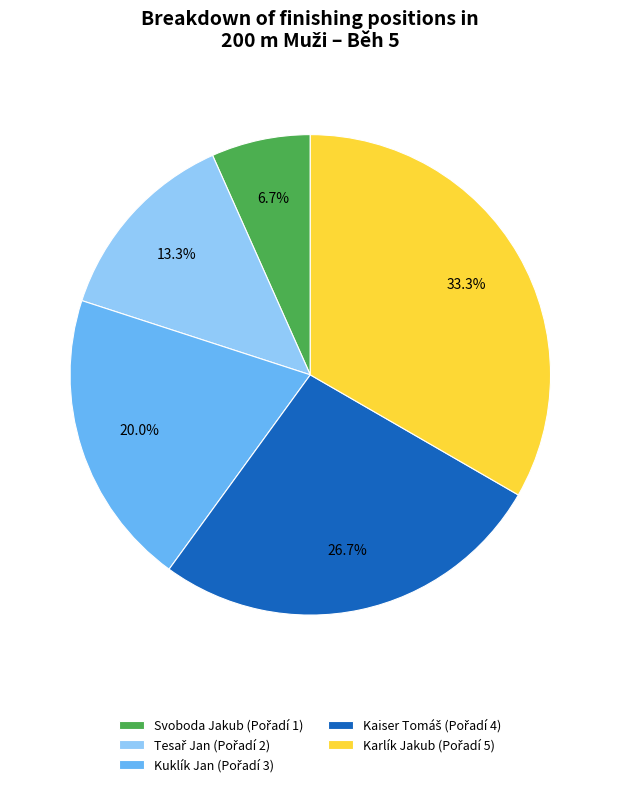

Is there any slice that represents more than half of the pie?

No